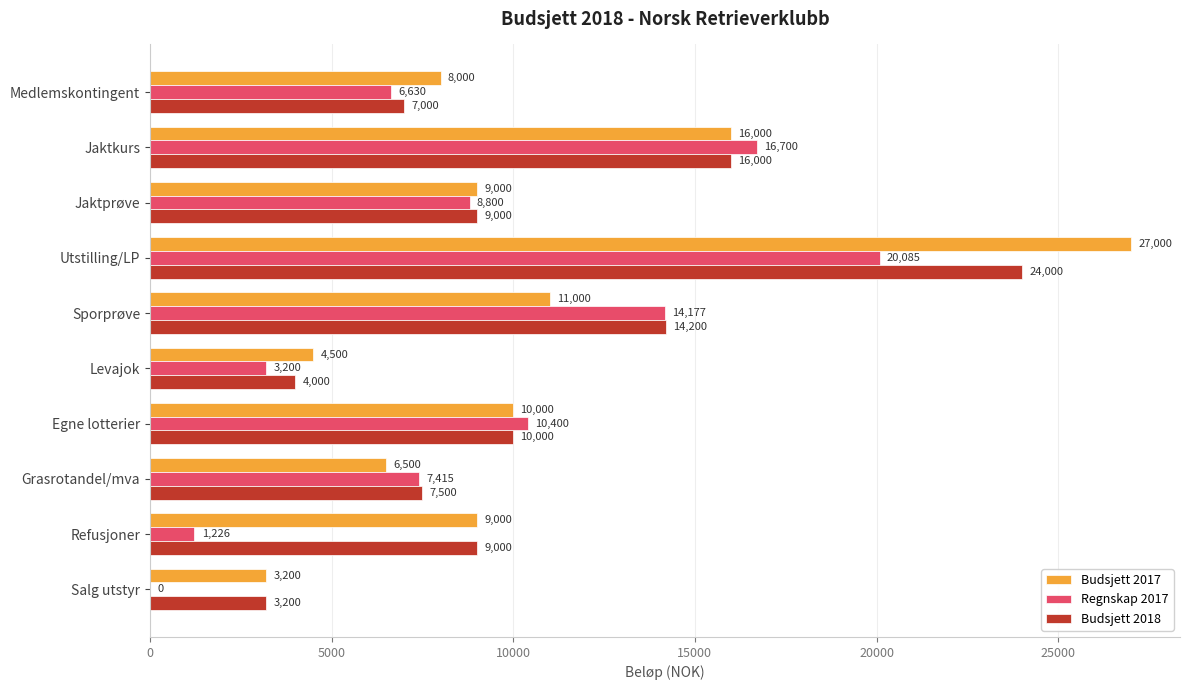

Is it true that Budsjett 2017 equals 16950.7 at Egne lotterier?

False